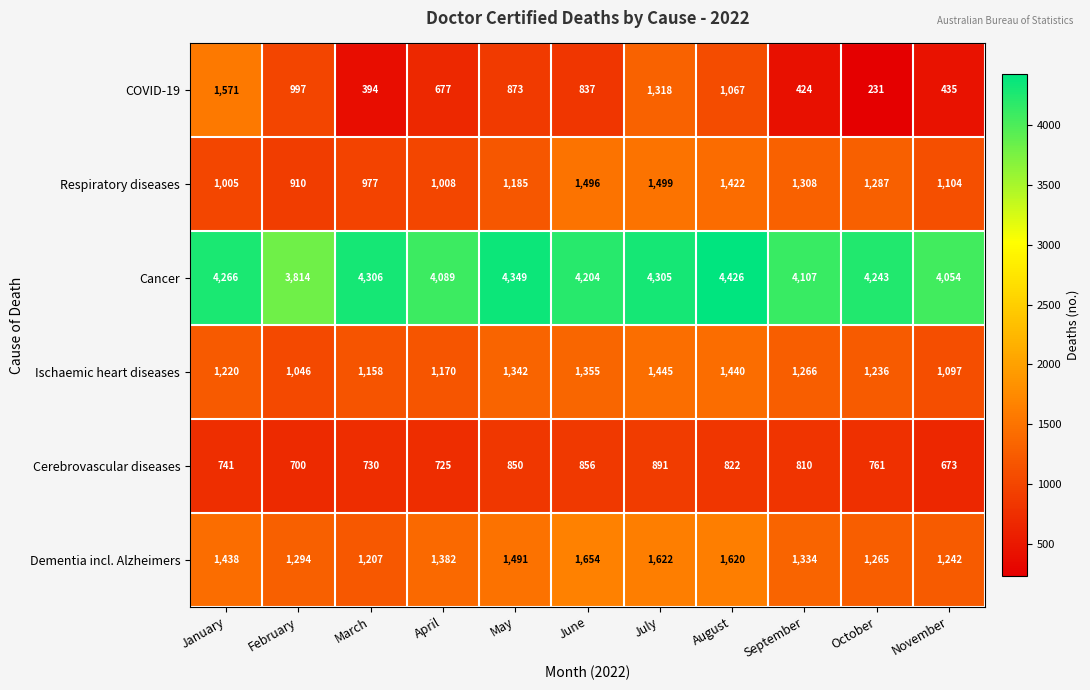

At how many categories does at least one series exceed 3182?

11